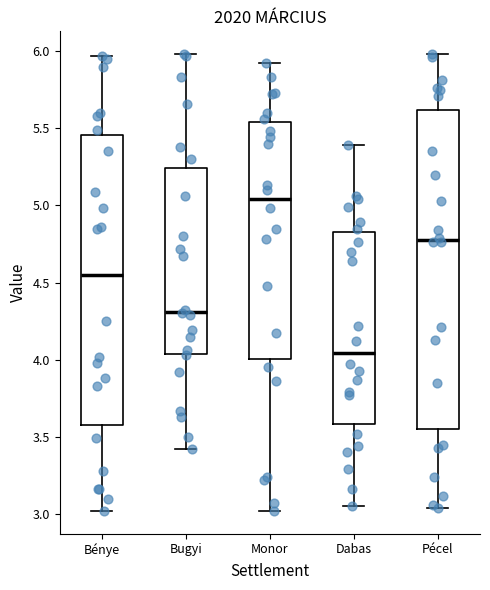

Reading left to right, transcribe this box plot: for each box, give where its median line is, the range the box spans, and where its two whiskers end, as read against the y-axis. The values are not printed on the chart, so give them approximately, as read against the axis.

Bénye: median 4.55, box 3.60 to 5.45, whiskers 3.00 to 5.95
Bugyi: median 4.30, box 4.05 to 5.25, whiskers 3.40 to 6.00
Monor: median 5.05, box 4.00 to 5.55, whiskers 3.00 to 5.90
Dabas: median 4.05, box 3.60 to 4.85, whiskers 3.05 to 5.40
Pécel: median 4.80, box 3.55 to 5.60, whiskers 3.05 to 6.00